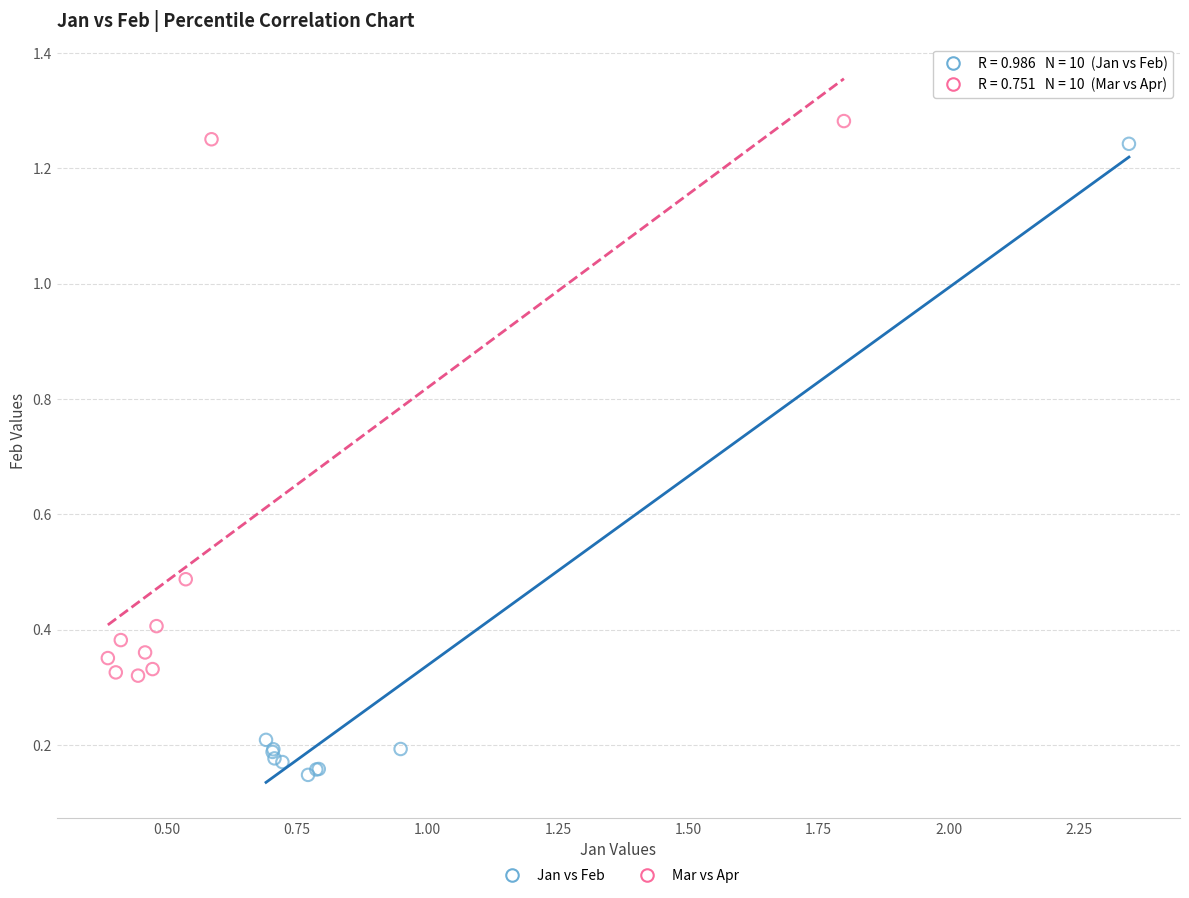

Which series reaches the maximum Y coordinate?

Mar vs Apr